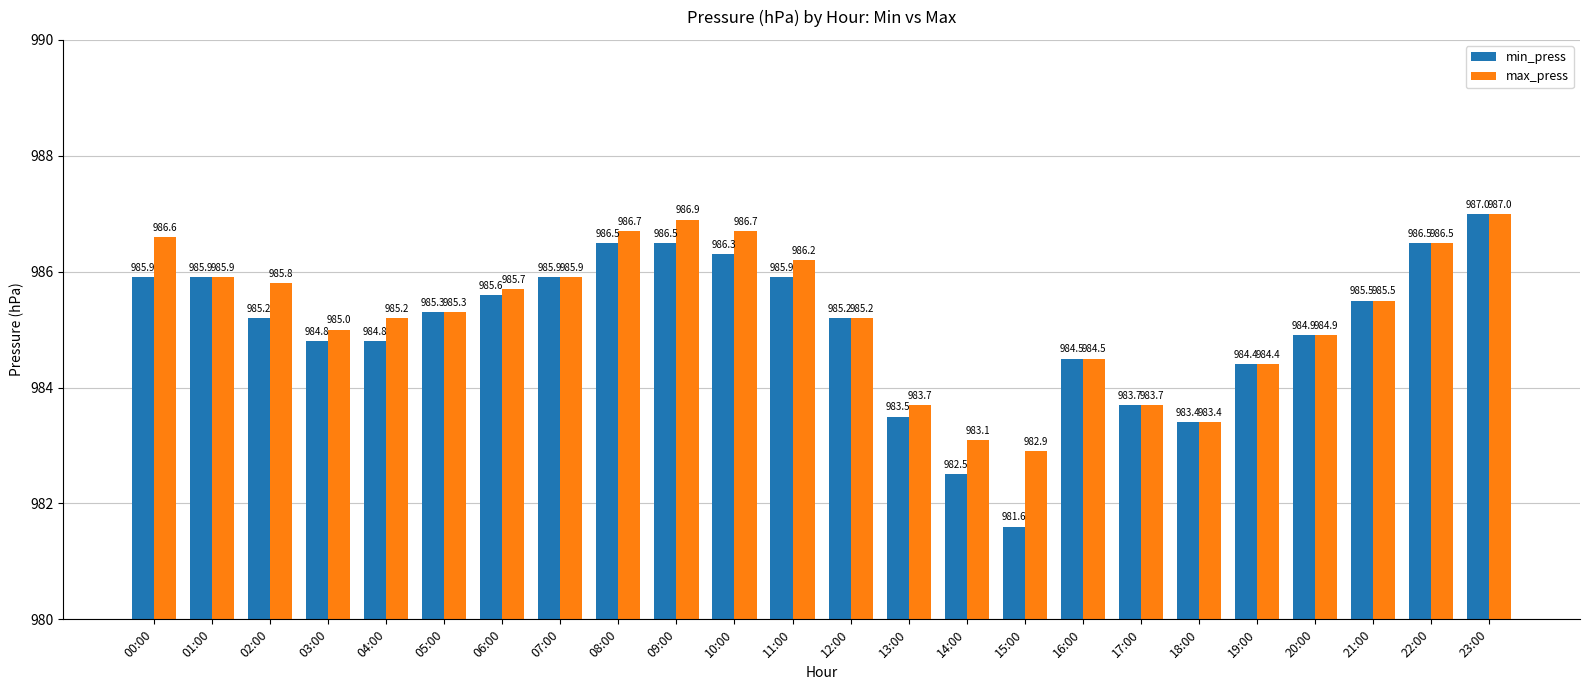

Rank the series at 04:00 from highest to lowest value.

max_press, min_press